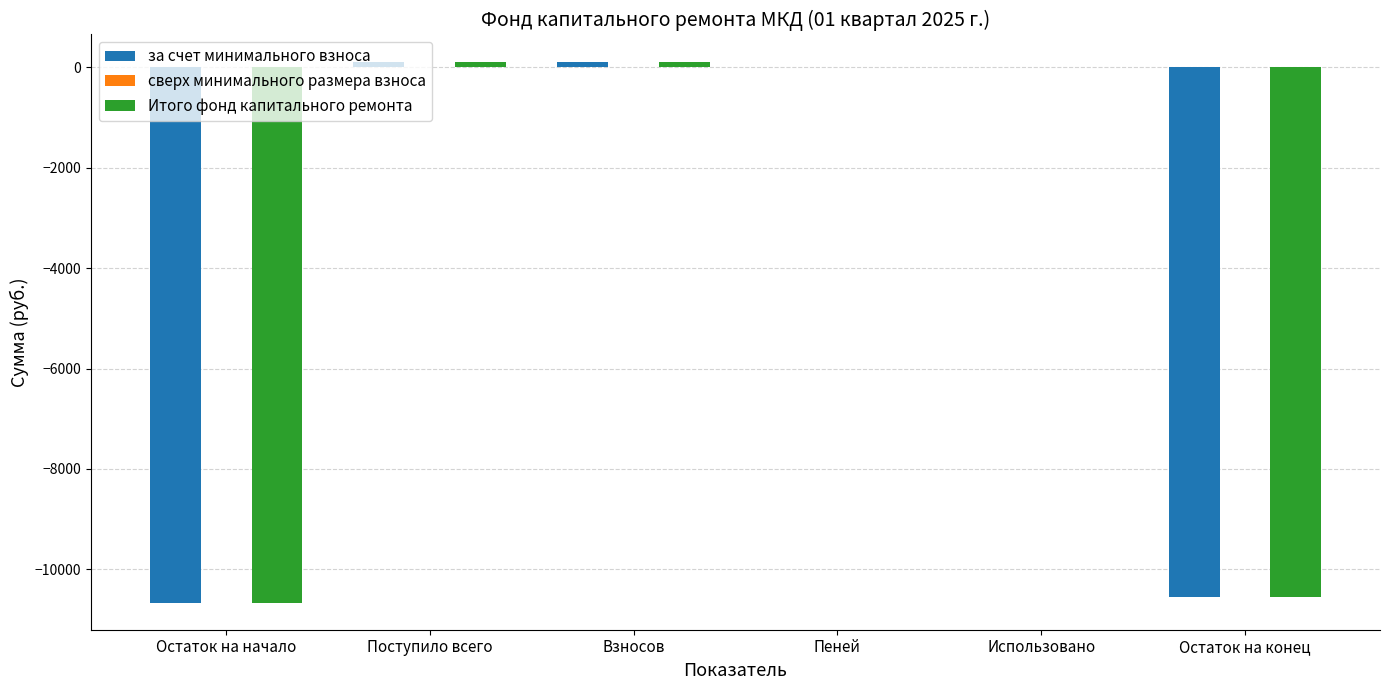

True or false: Итого фонд капитального ремонта has a value of -10660.6 at Остаток на начало.

True